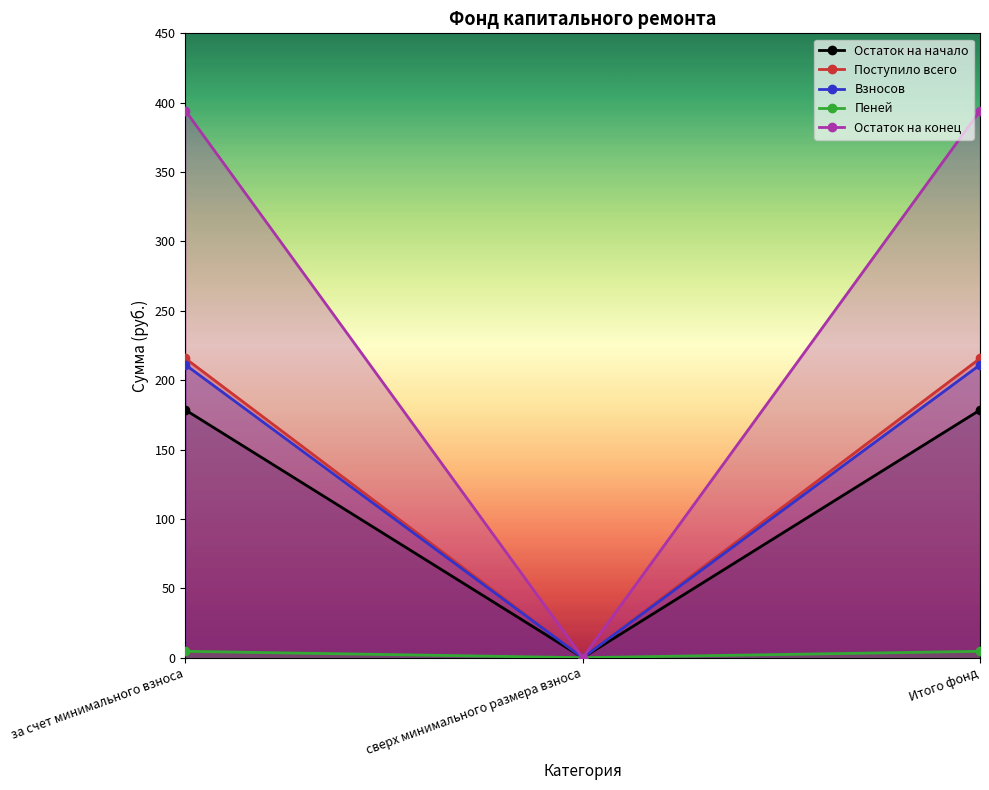

Does the chart have visible grid lines?

No